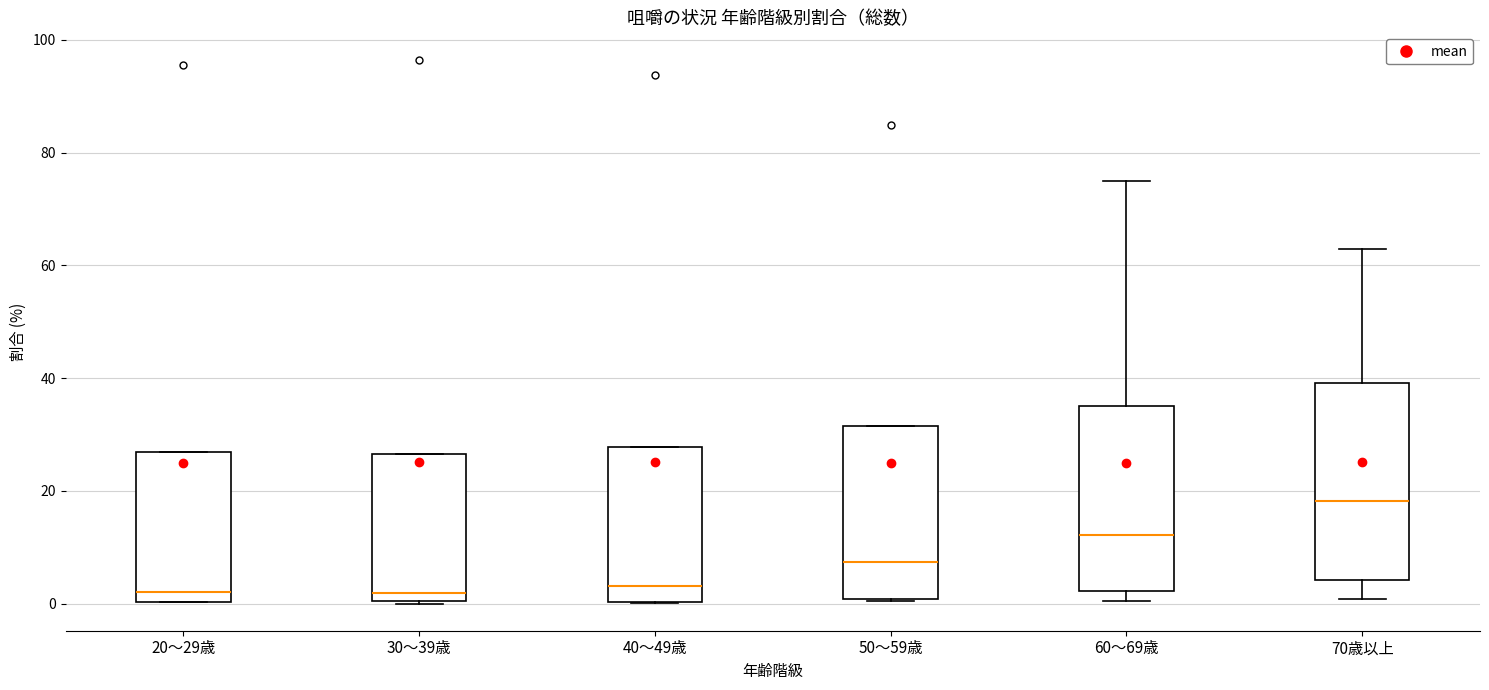

Which box's median line is the highest?

70歳以上